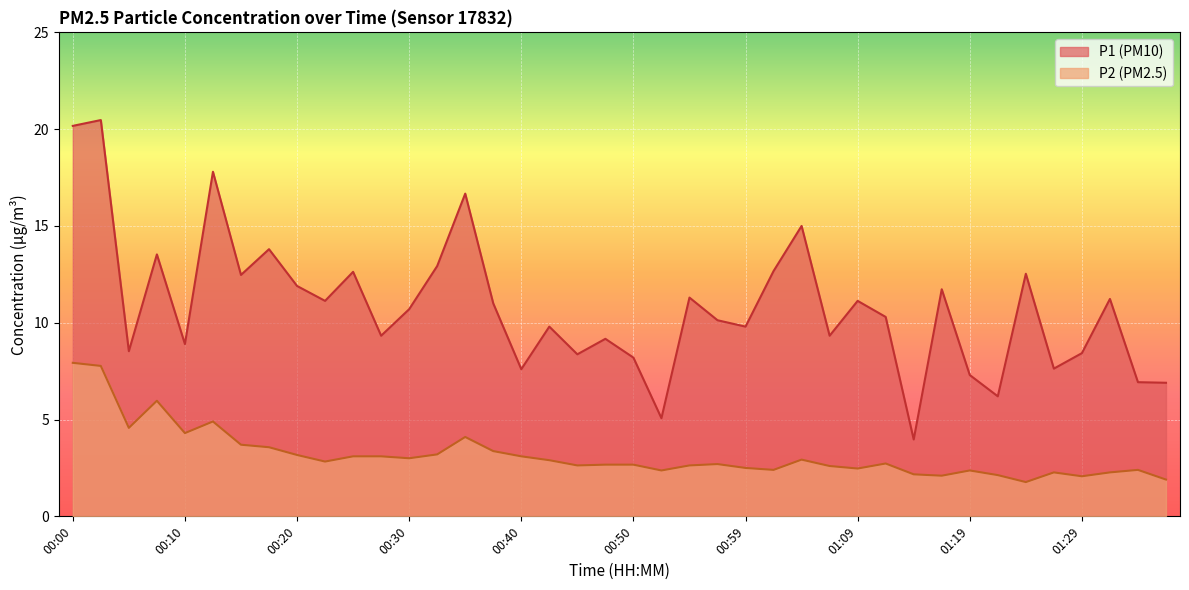

In P1, how many points are lower than both neighbors (excluding endpoints)?

13